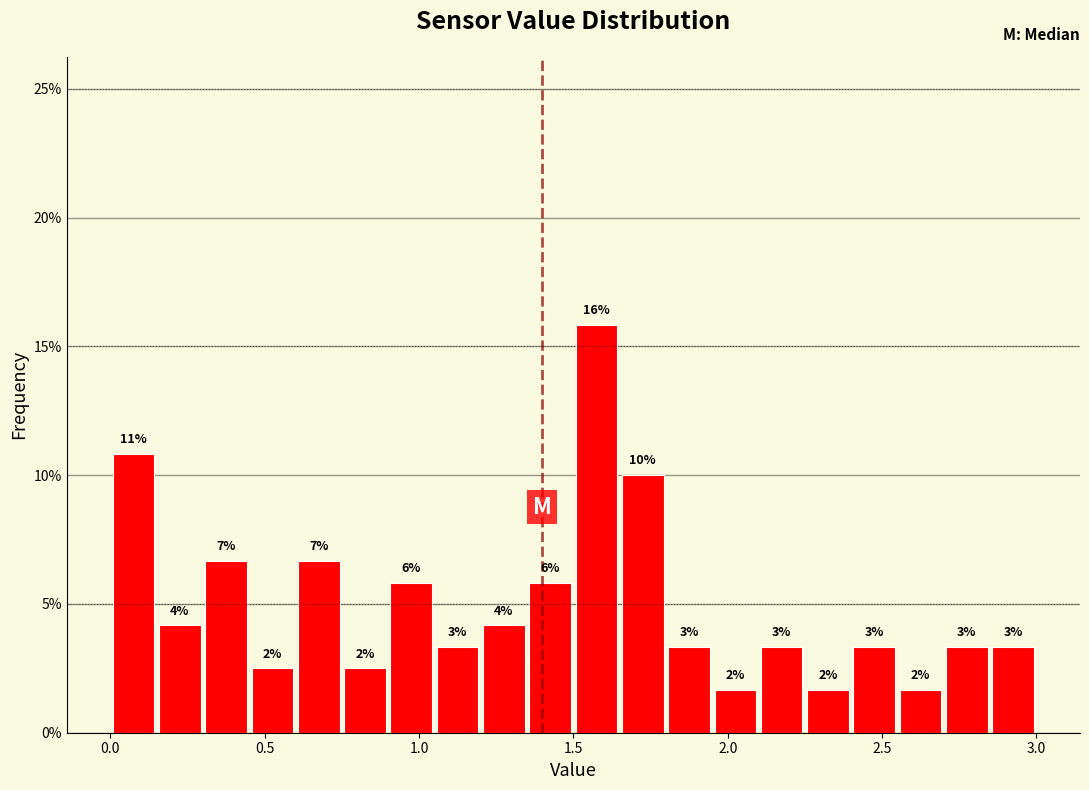

Around what value on the x-axis is the tallest bar? Give the approximate position of its centre, as read against the axis.

1.60